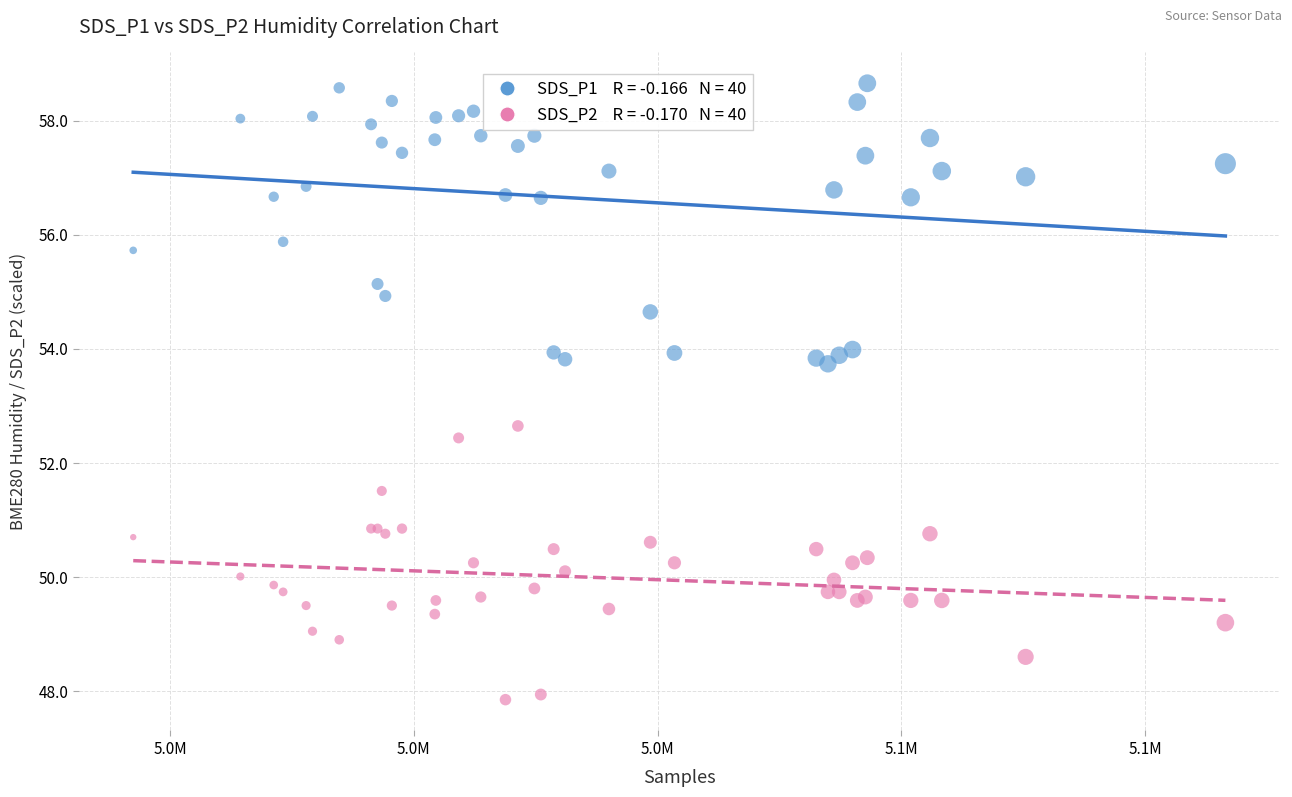

Across all series, what Y value is closest to 53?

52.7